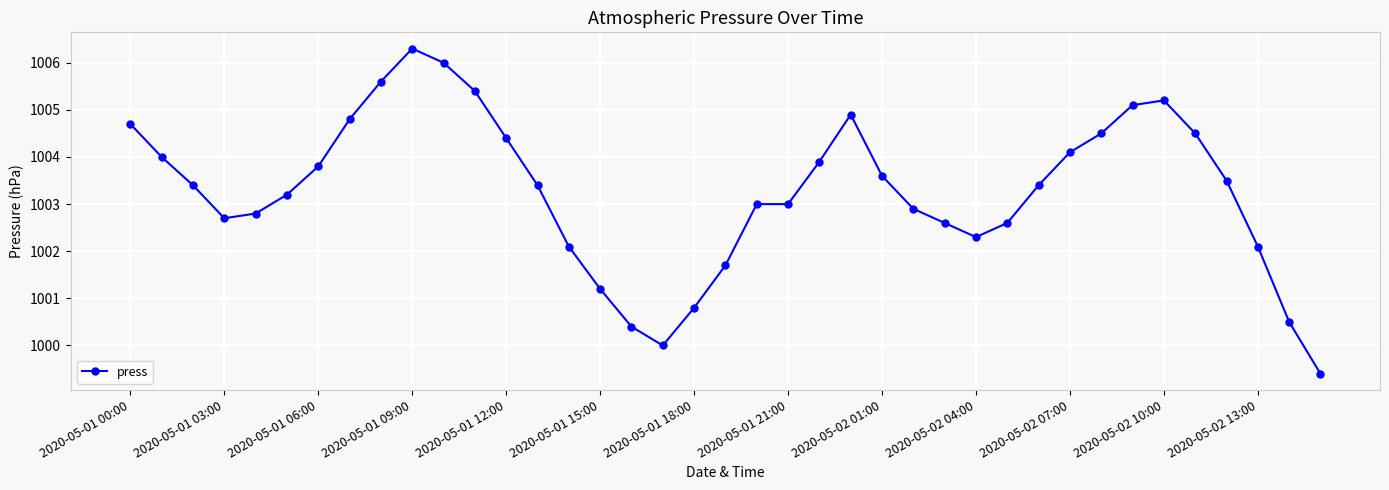

How many categories are shown in the chart?

39